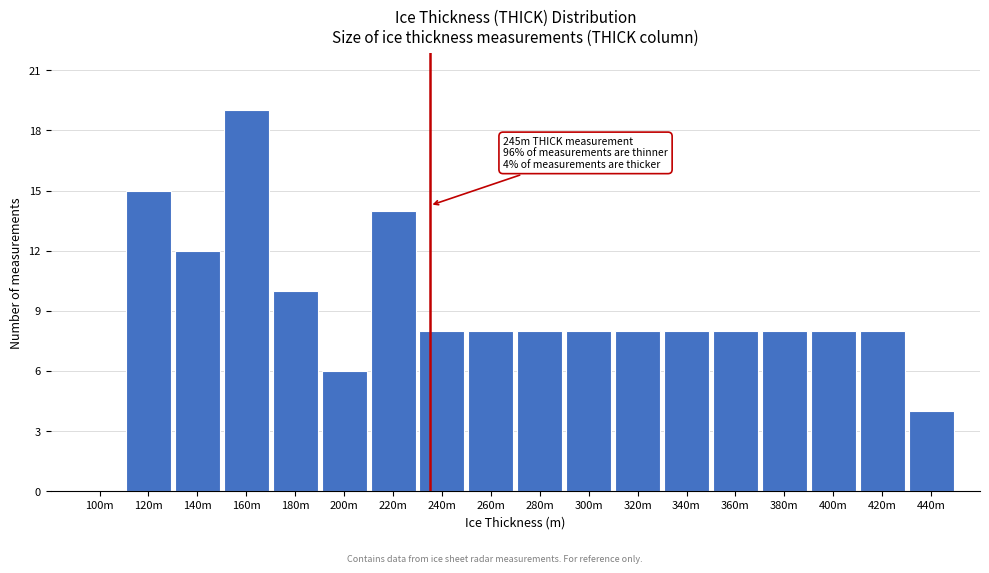

Reading left to right, transcribe all the data shown in this chart.

100m=0	120m=15	140m=12	160m=19	180m=10	200m=6	220m=14	240m=8	260m=8	280m=8	300m=8	320m=8	340m=8	360m=8	380m=8	400m=8	420m=8	440m=4